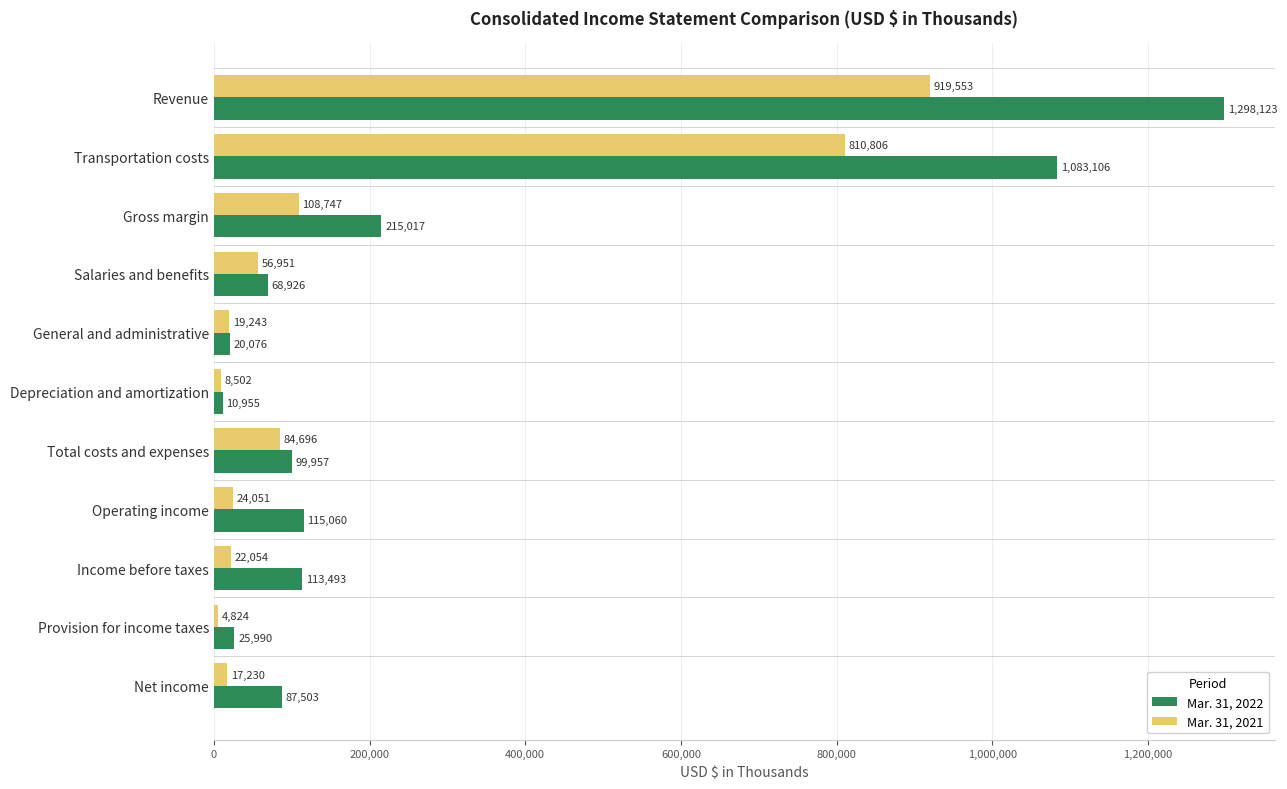

Which series has the largest total across all categories?

Mar. 31, 2022